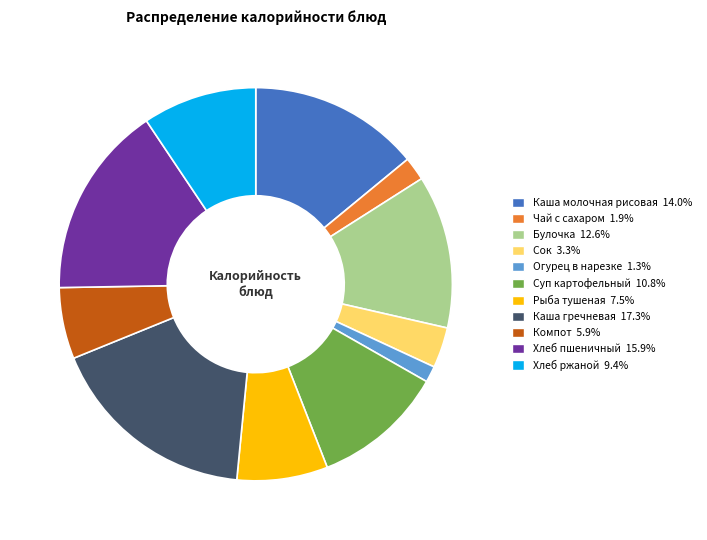

How many slices are in this pie chart?

11